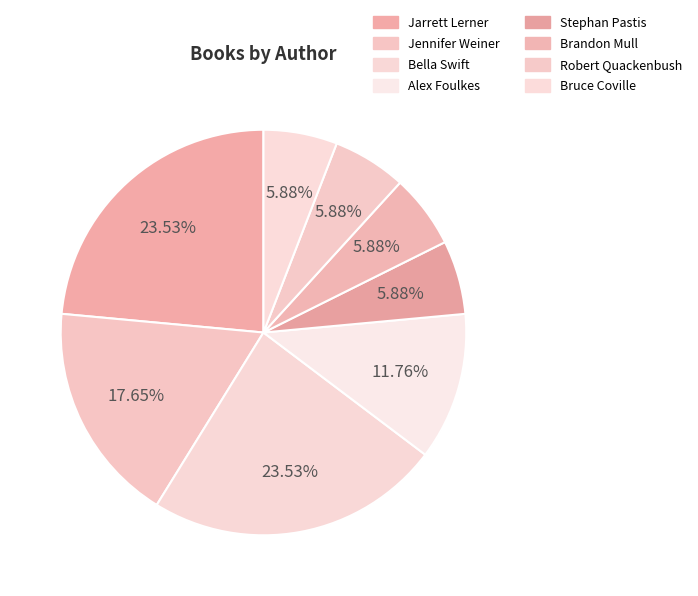

How many slices are in this pie chart?

8